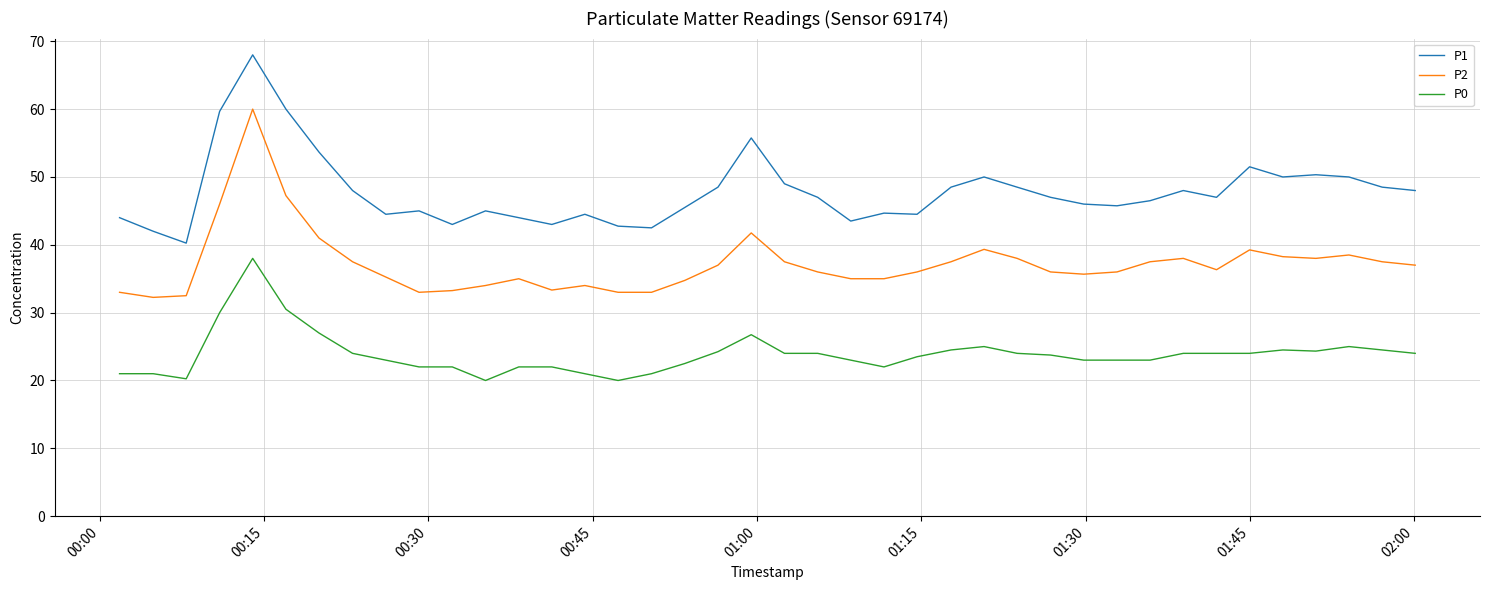

List the series in order of their peak value, highest first.

P1, P2, P0